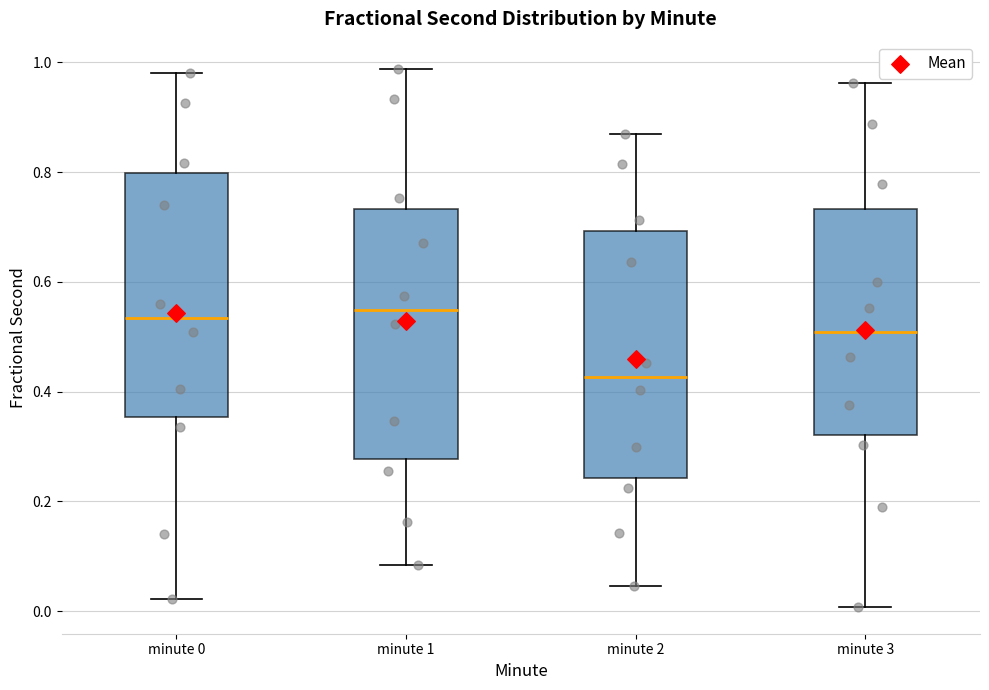

Reading left to right, read every box against the y-axis: the position of its median line, the range the box covers, and the ends of its whiskers. The values are not printed on the chart, so give them approximately, as read against the axis.

minute 0: median 0.54, box 0.36 to 0.80, whiskers 0.02 to 0.98
minute 1: median 0.54, box 0.28 to 0.74, whiskers 0.08 to 0.98
minute 2: median 0.42, box 0.24 to 0.70, whiskers 0.04 to 0.86
minute 3: median 0.50, box 0.32 to 0.74, whiskers 0.00 to 0.96